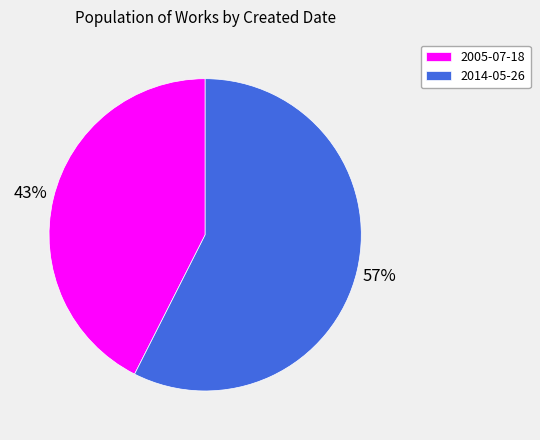

Does 2005-07-18 account for over 50% of the chart?

No